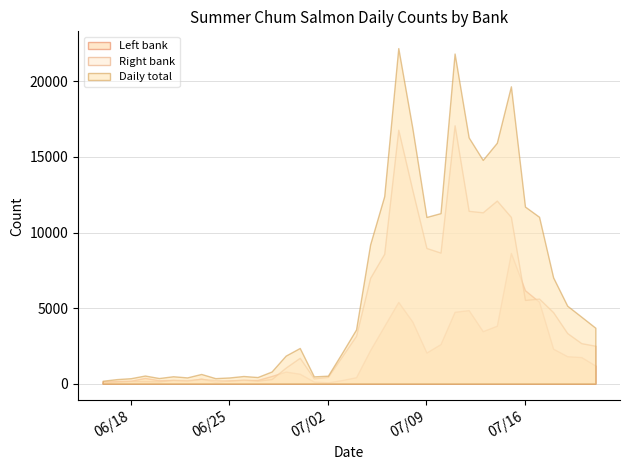

What is the value of the Left bank point at the 23rd from the left?

4101